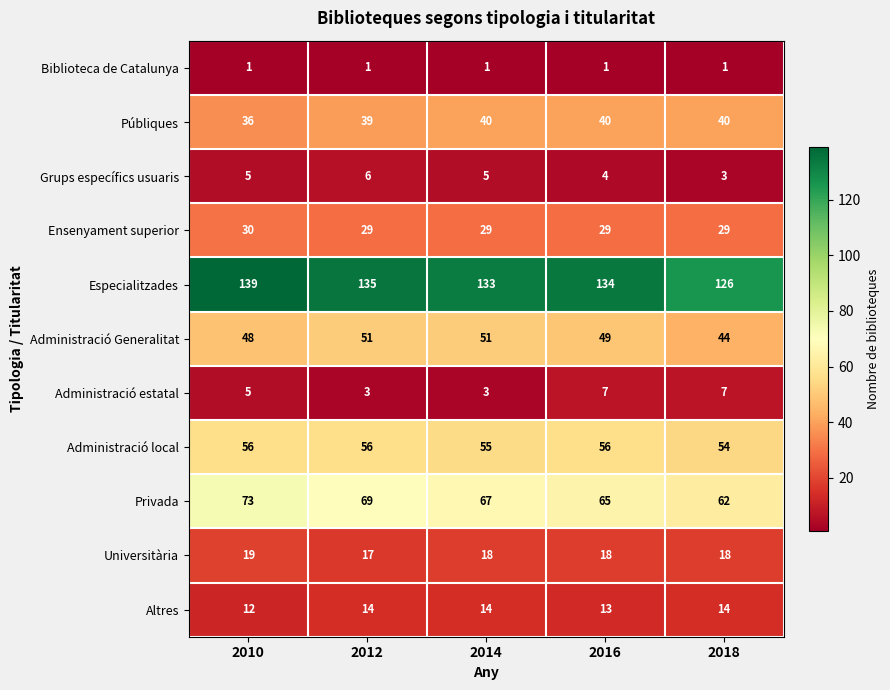

At 2018, list the series in order from smallest to largest.

Biblioteca de Catalunya, Grups específics usuaris, Administració estatal, Altres, Universitària, Ensenyament superior, Públiques, Administració Generalitat, Administració local, Privada, Especialitzades